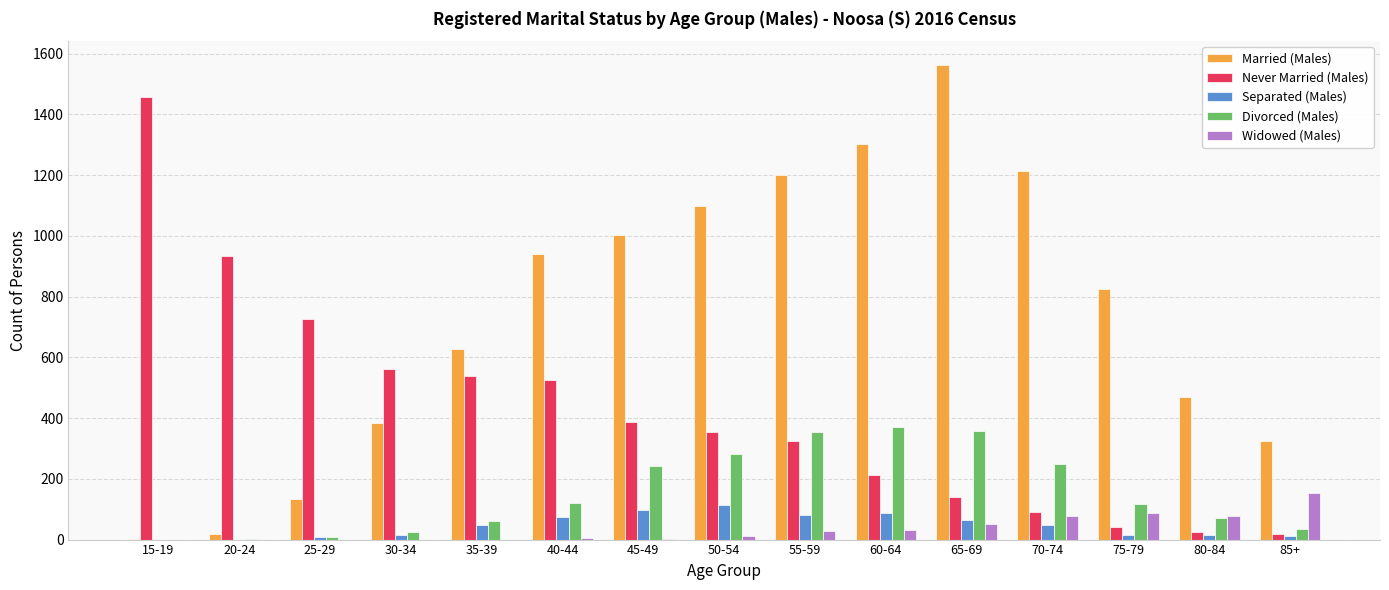

Which category has the highest value across all series?

65-69